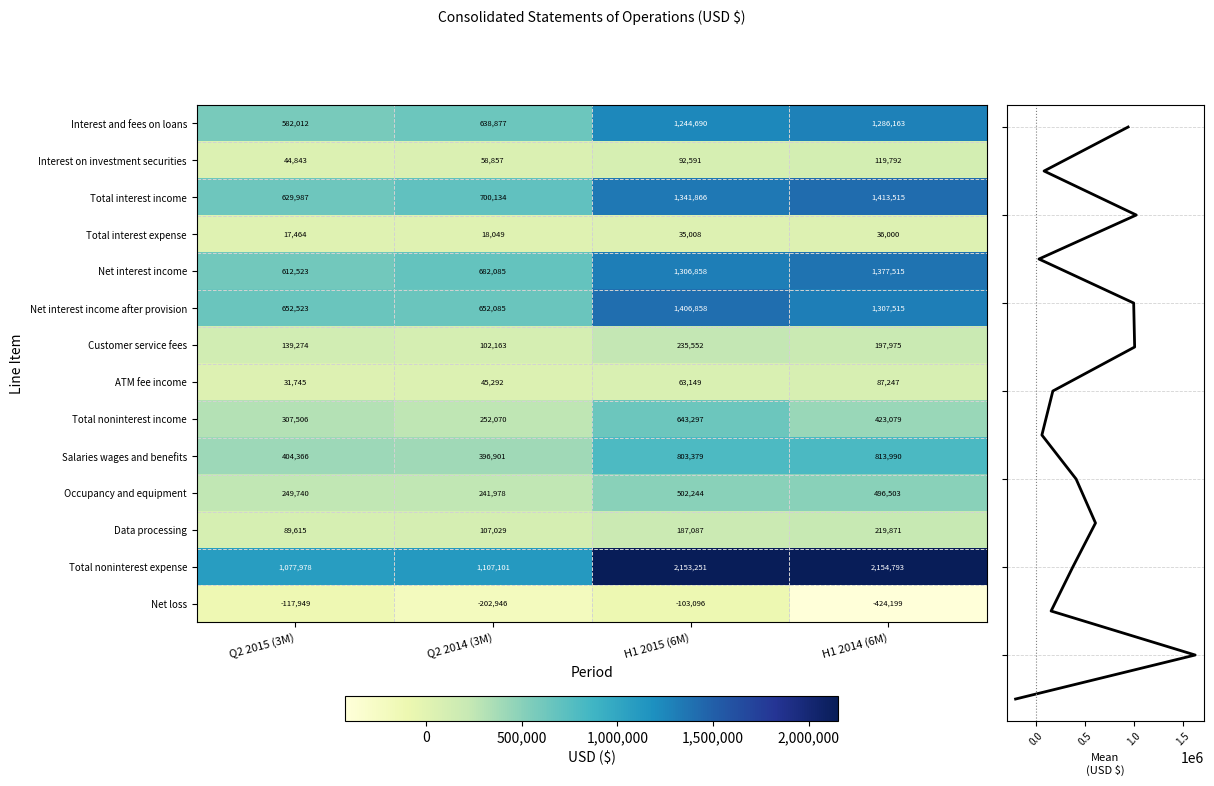

What is the sum of the ATM fee income values at H1 2015 (6M) and Q2 2015 (3M)?

94894